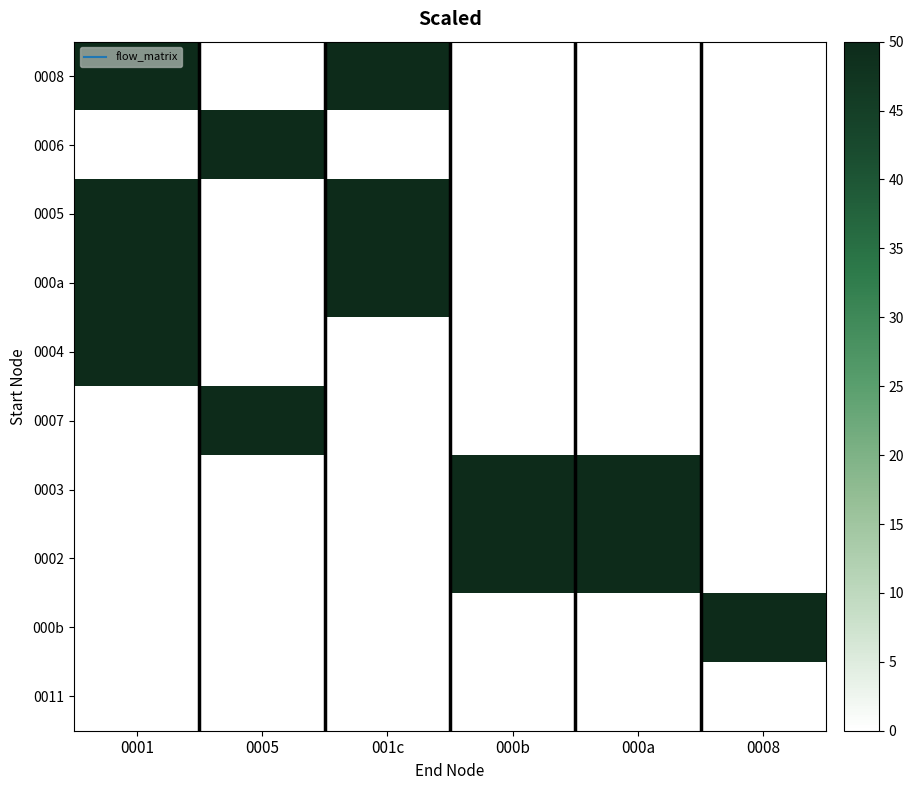

Which label corresponds to the smallest value in the chart?

0005